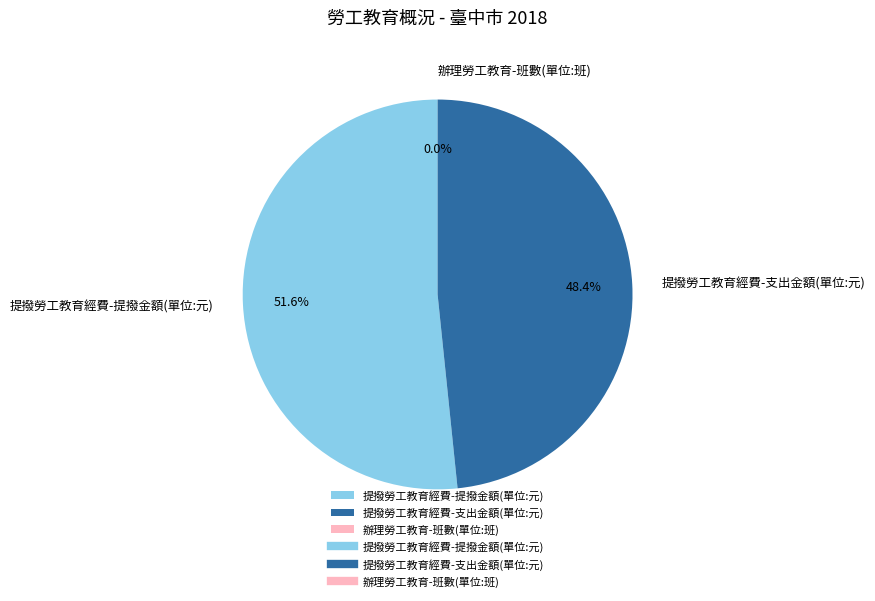

What is the majority slice?

提撥勞工教育經費-提撥金額(單位:元)